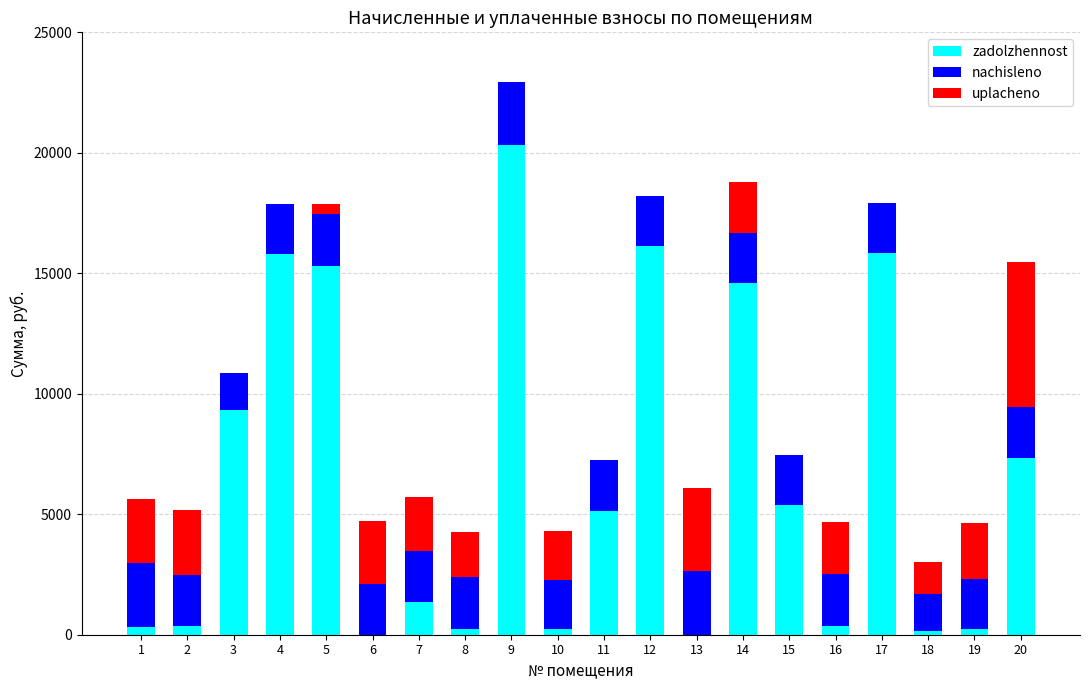

What is the highest value of the zadolzhennost series?

20306.5